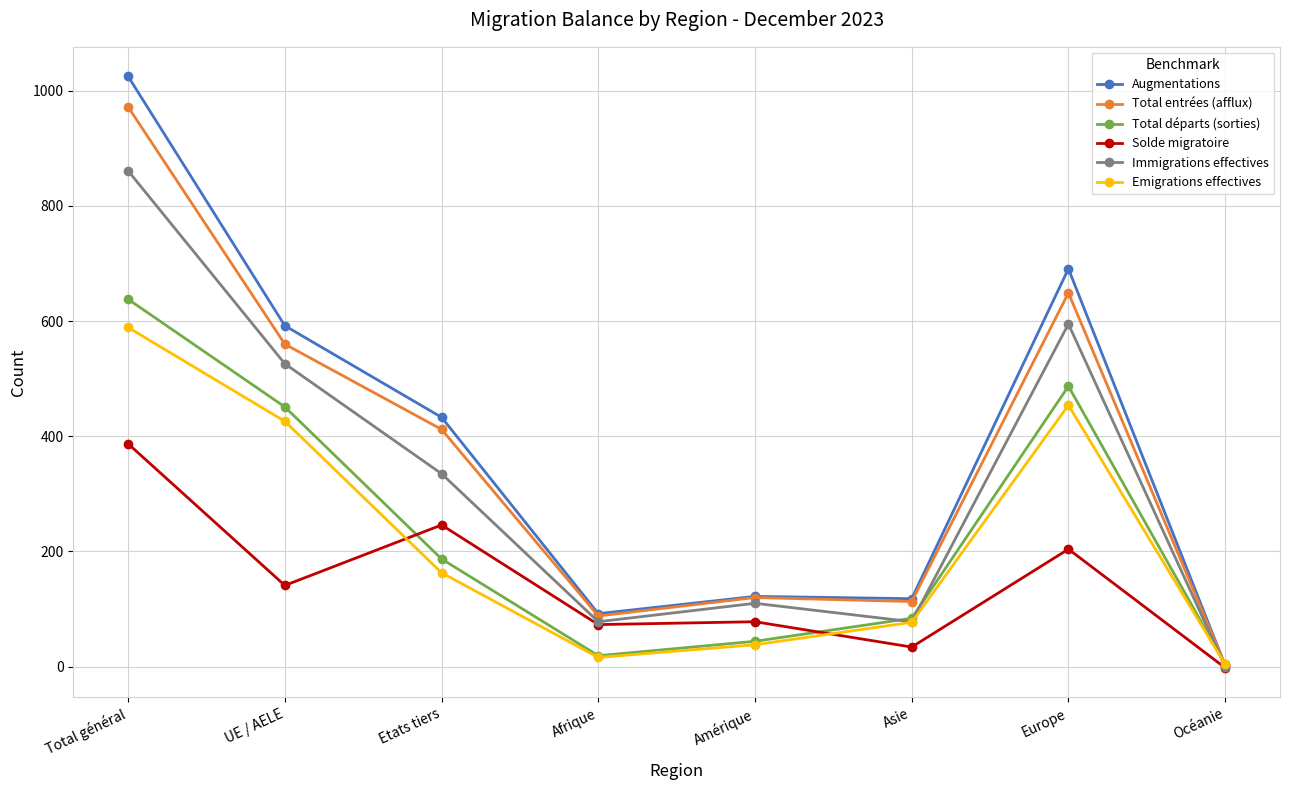

What is the total value across all series at UE / AELE?

2696